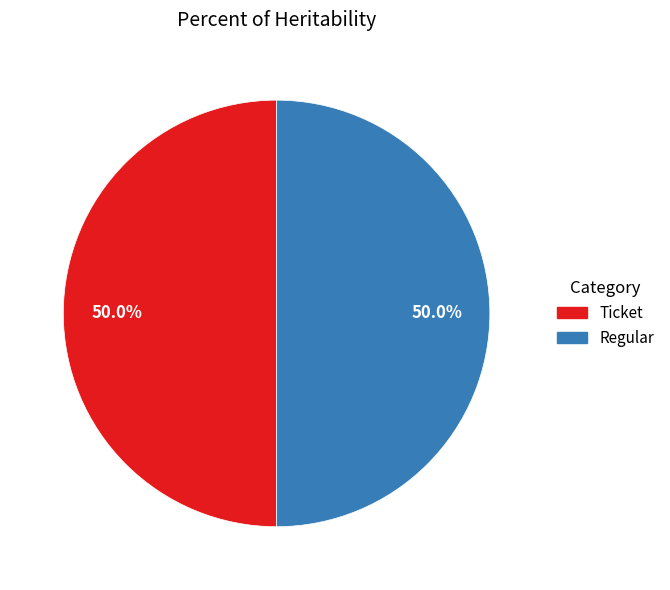

What portion of the pie excludes Ticket?

50.0%